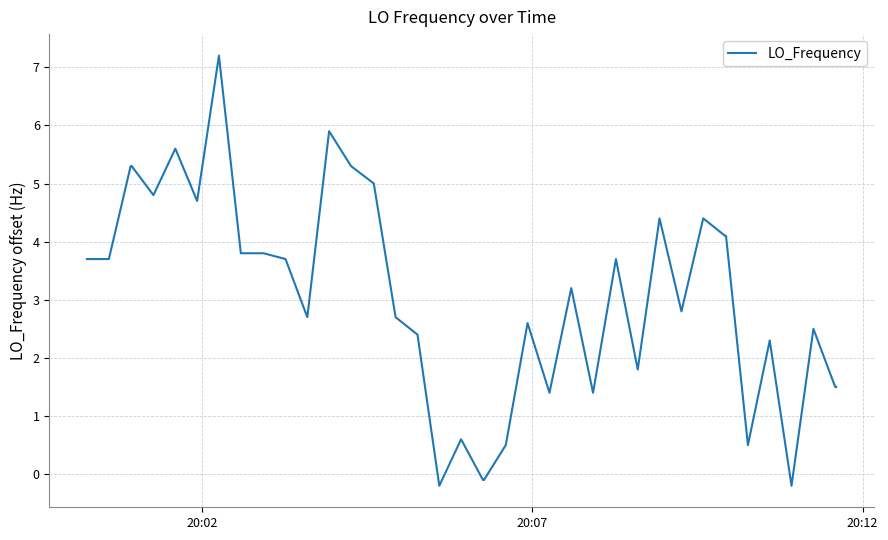

What is the sum of all values?

122.1